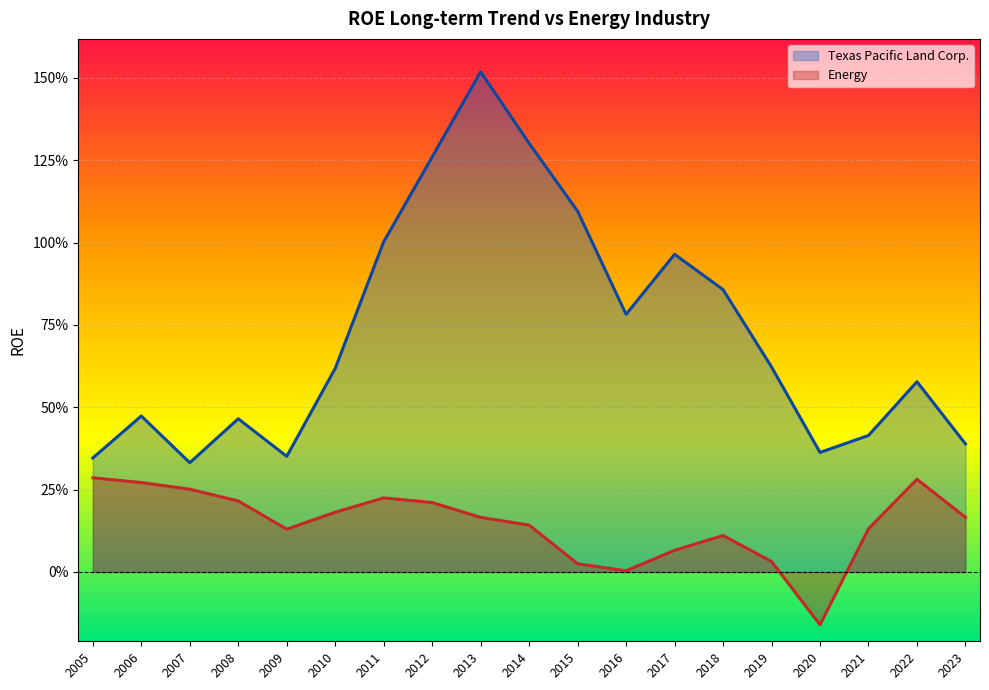

Between 2014 and 2016, which is larger?

2014